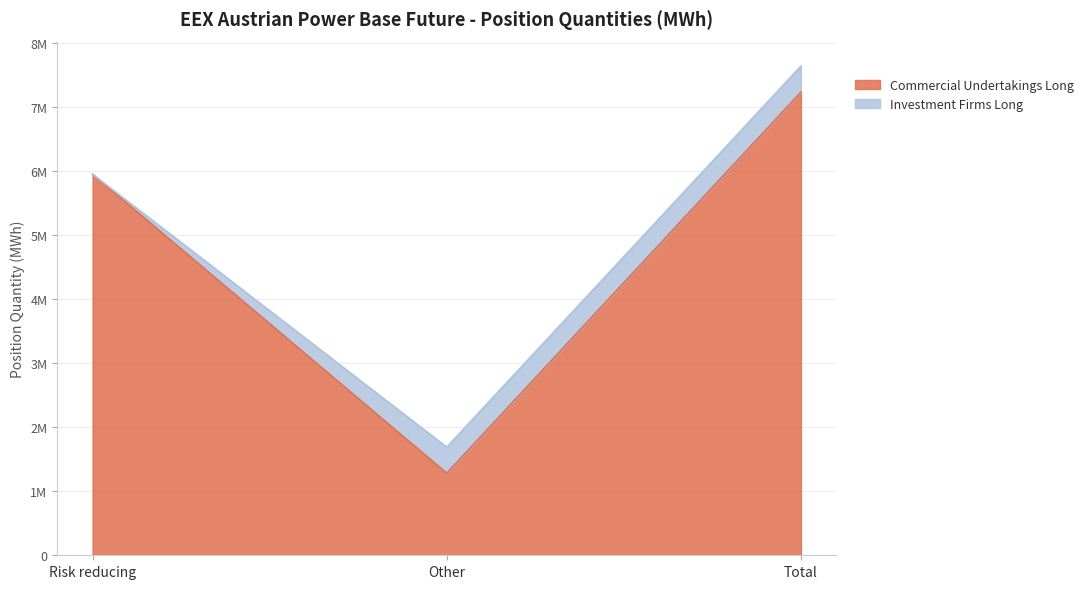

What is the value of the 2nd point from the left?

1281879